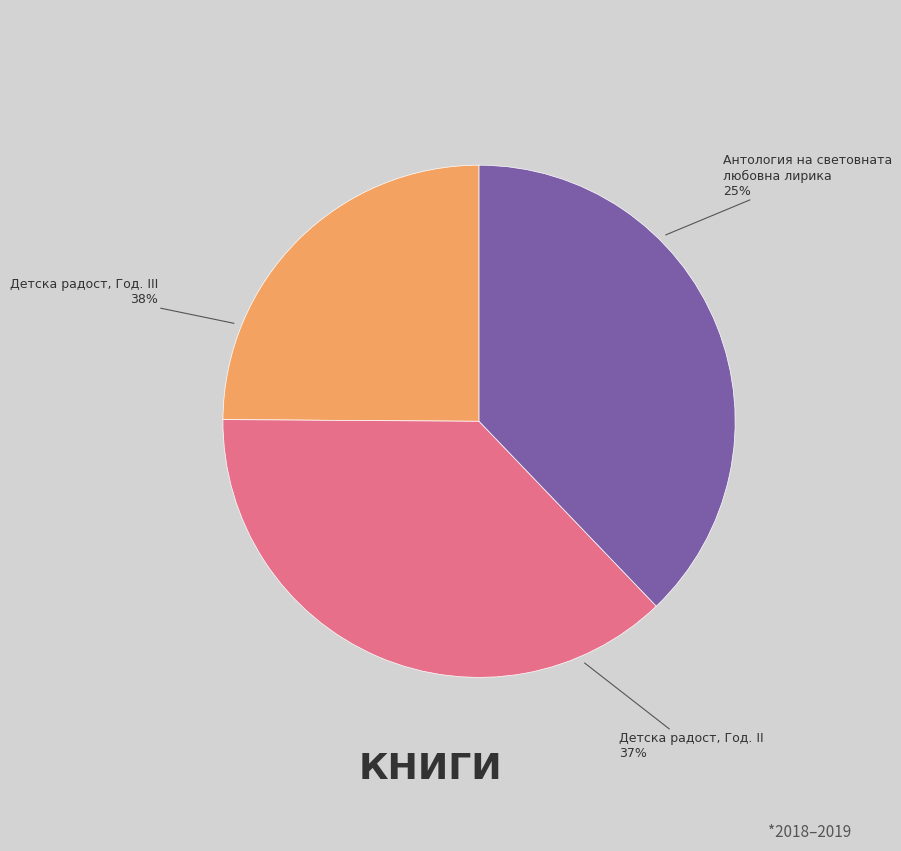

What is the largest slice in the pie chart?

Списание „Дѣтска радость“, Год. III